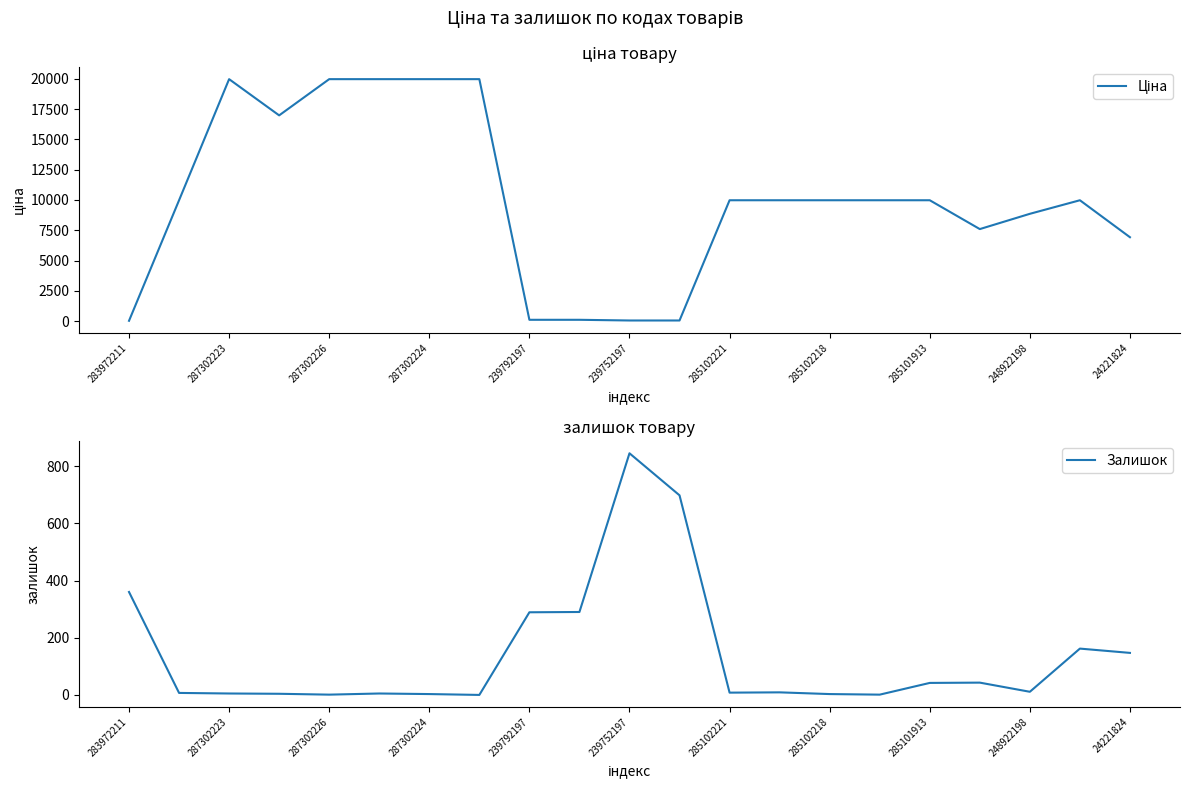

The Ціна series shows 3439.1 at 285101913. True or false?

False